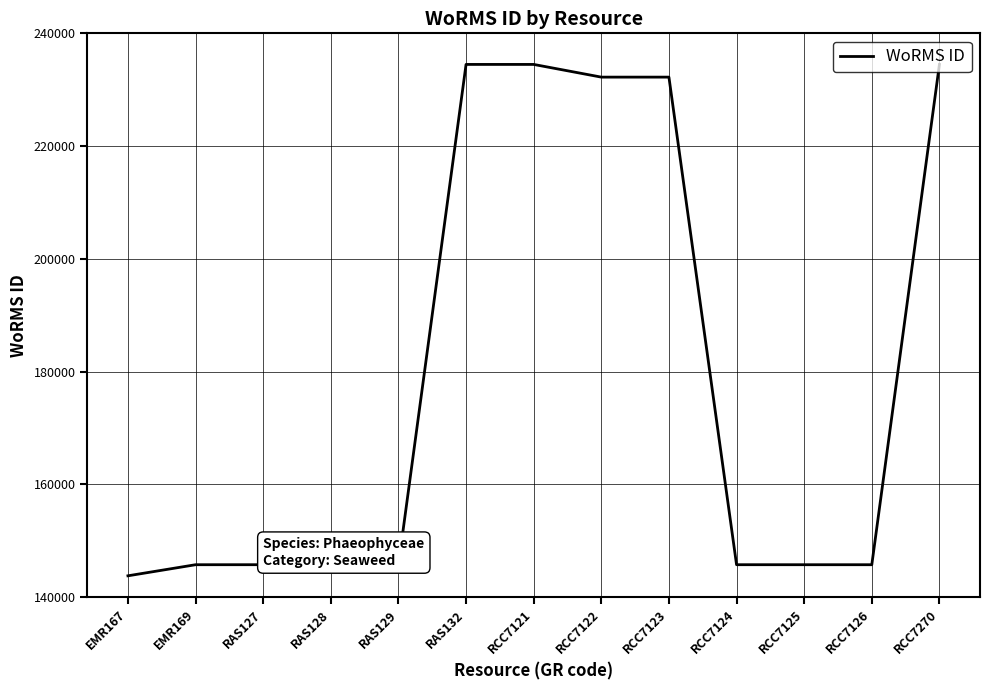

What is the difference between the second highest and second lowest values?

88762